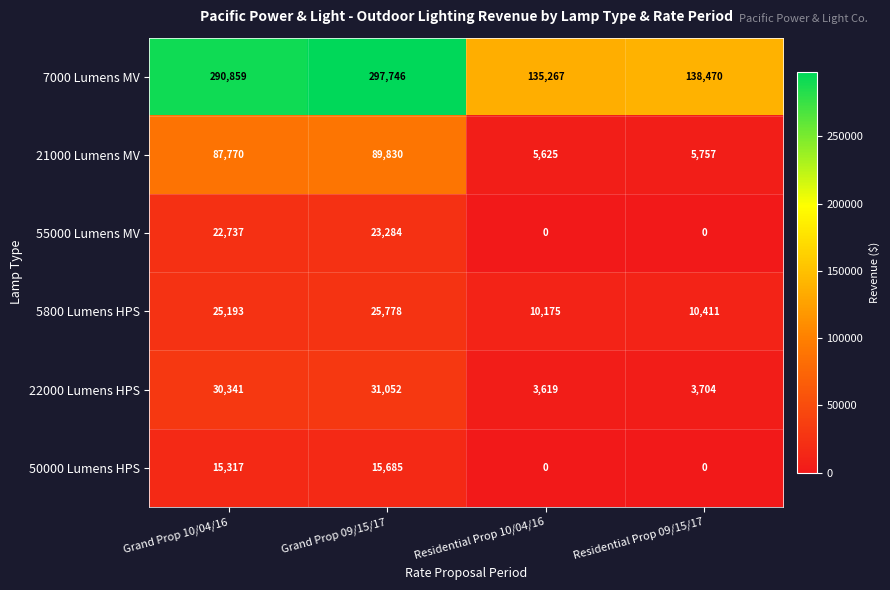

True or false: 55000 Lumens MV has a value of 0 at Residential Prop 10/04/16.

True